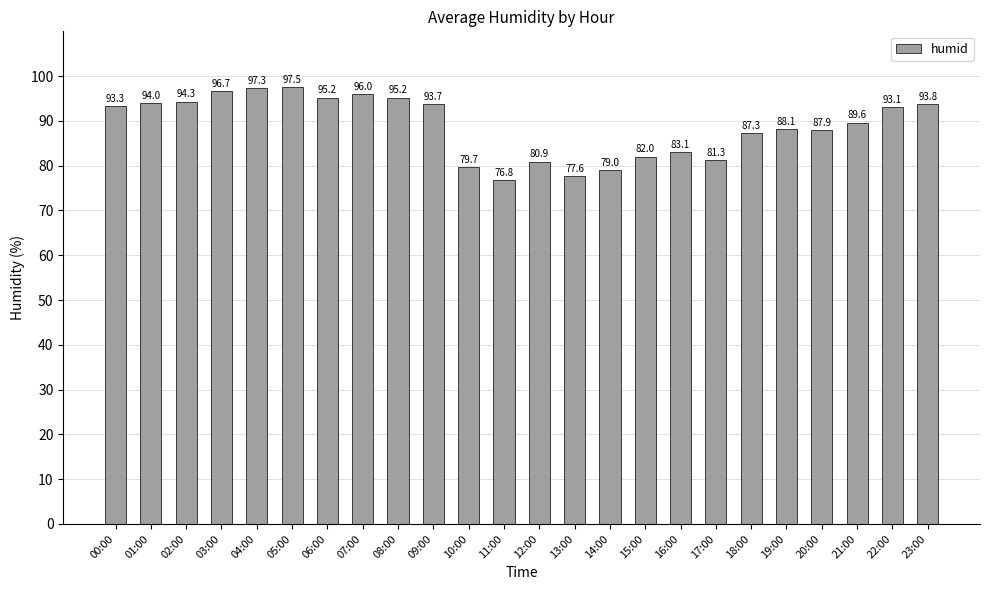

Reading left to right, what are all the values shown in this chart?

93.3	94.0	94.3	96.7	97.3	97.5	95.2	96.0	95.2	93.7	79.7	76.8	80.9	77.6	79.0	82.0	83.1	81.3	87.3	88.1	87.9	89.6	93.1	93.8